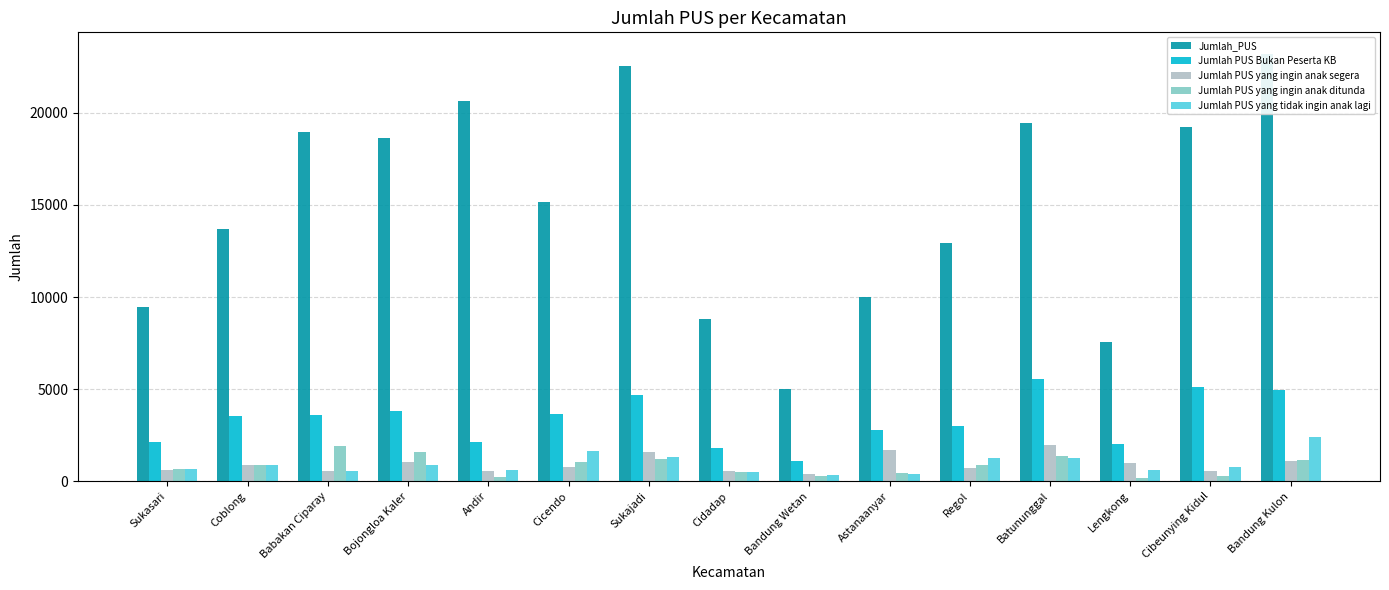

List the labels in order of Jumlah PUS yang ingin anak ditunda value, largest first.

Babakan Ciparay, Bojongloa Kaler, Batununggal, Sukajadi, Bandung Kulon, Cicendo, Regol, Coblong, Sukasari, Cidadap, Astanaanyar, Cibeunying Kidul, Bandung Wetan, Andir, Lengkong